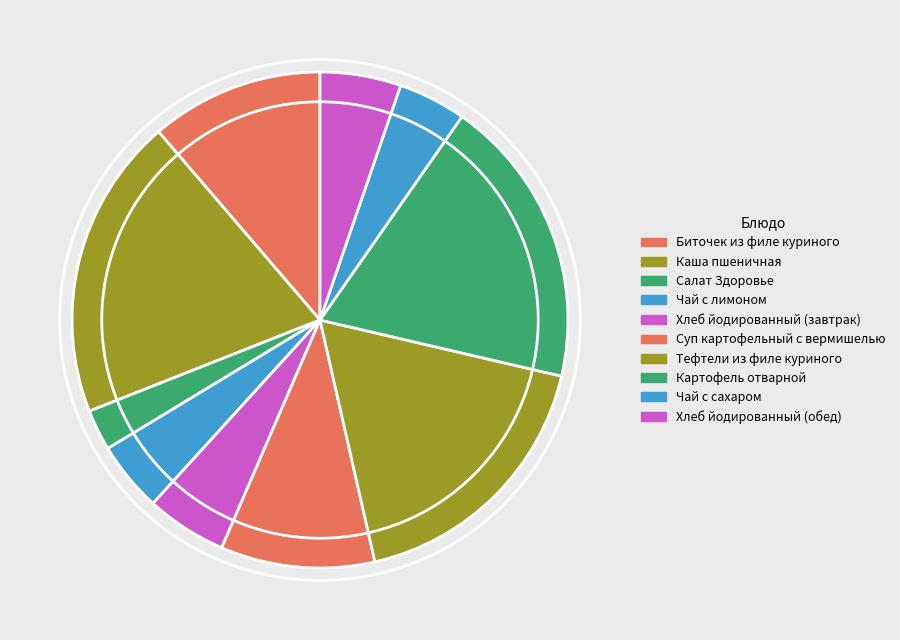

Does Салат Здоровье represent more than half of the total?

No